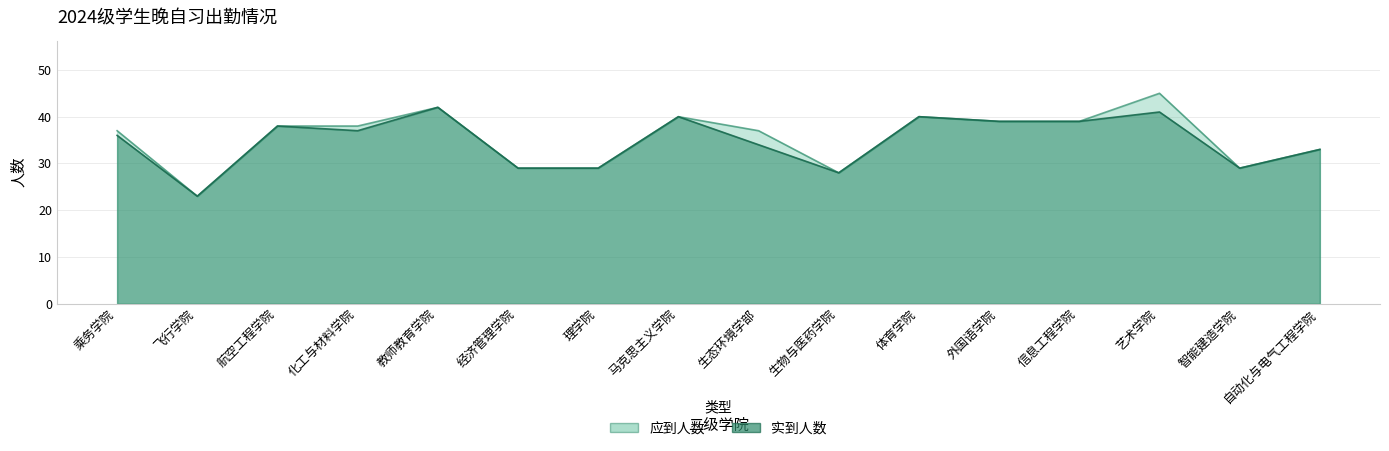

Is the value of 应到人数 at 飞行学院 greater than the value of 实到人数 at 艺术学院?

No